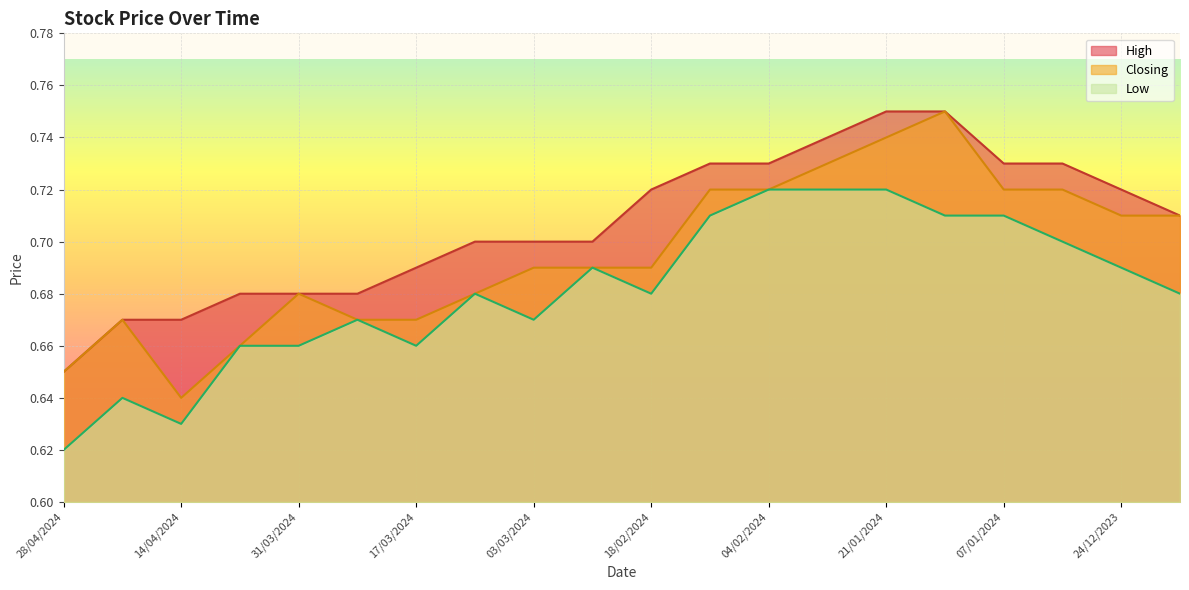

What position from the left is 21/01/2024?

15